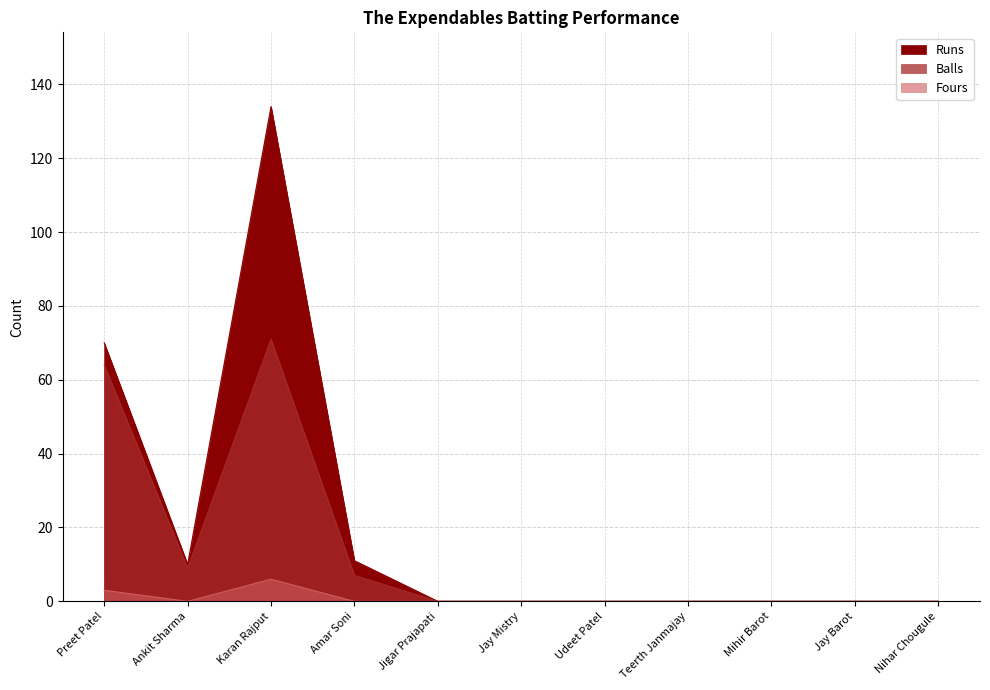

Which series changed the most between Amar Soni and Jigar Prajapati?

Runs